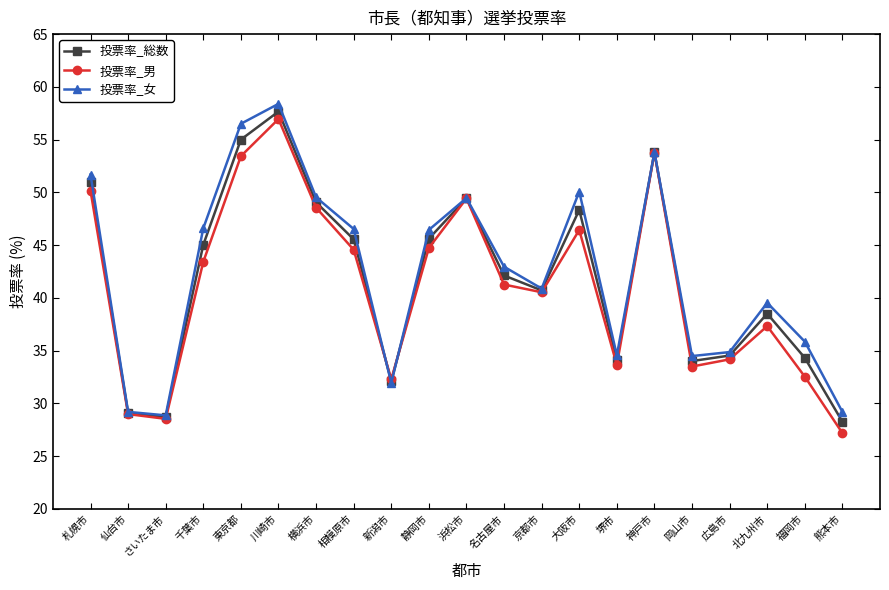

Which series changed the most between 福岡市 and 熊本市?

投票率_女